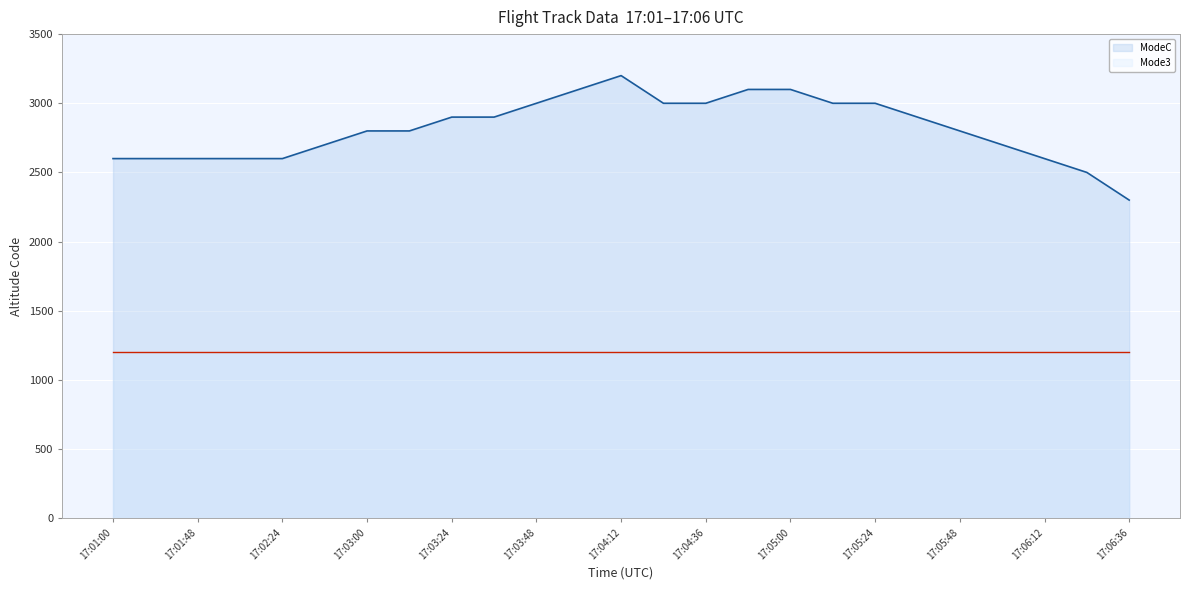

What is the smallest value displayed?

1200